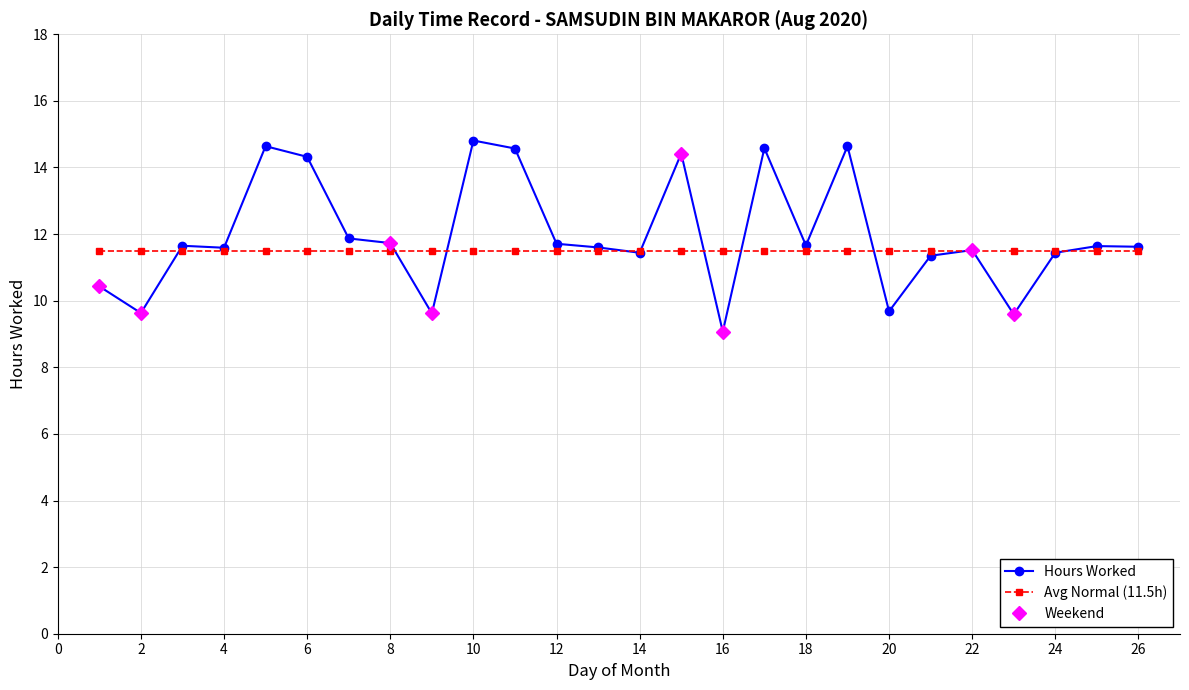

At which category does the chart reach its peak across all series?

10